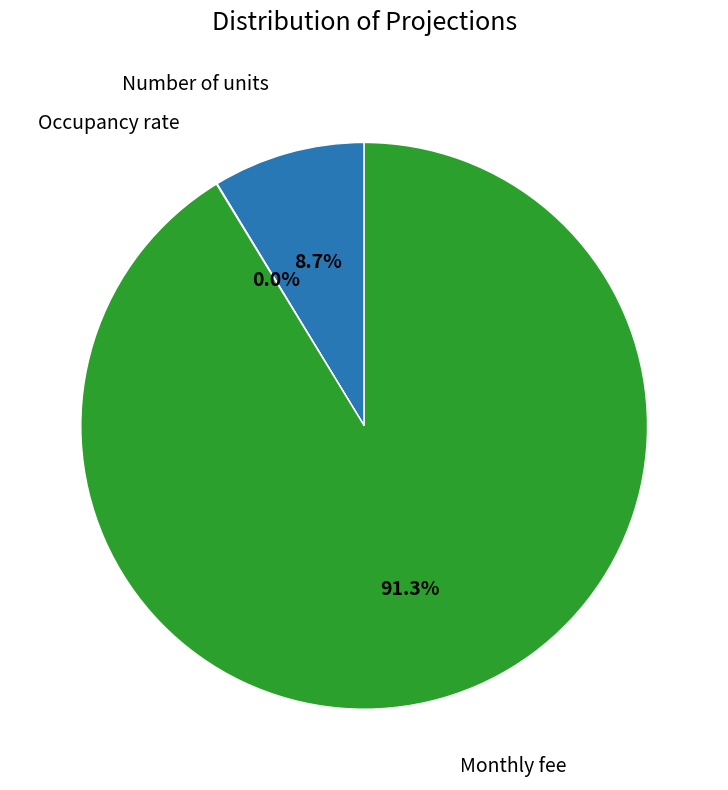

What is the largest slice in the pie chart?

Monthly fee